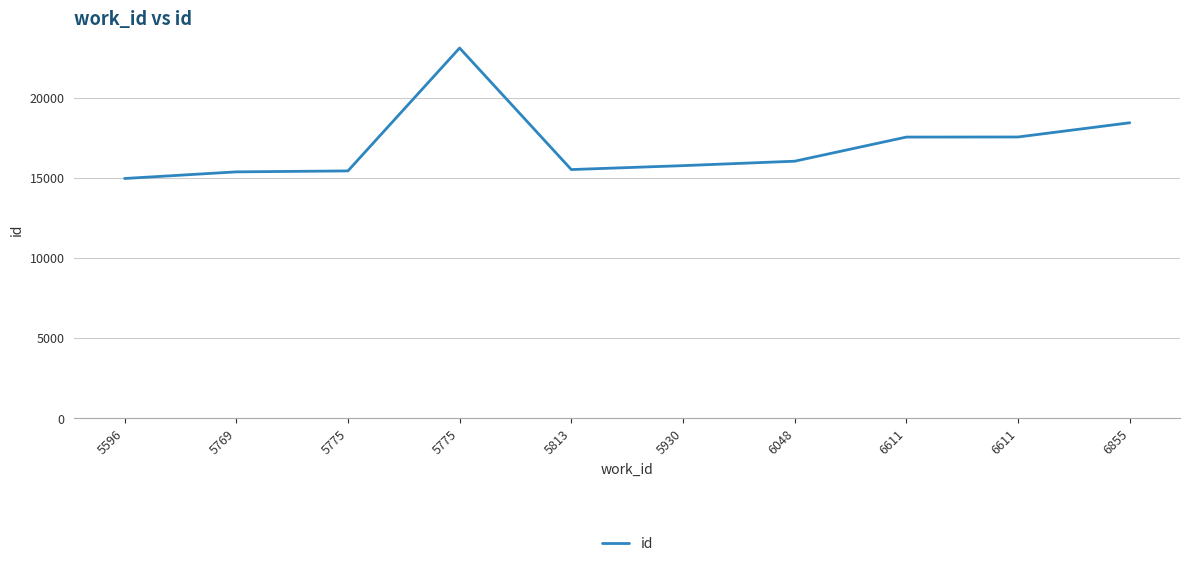

Reading right to left, list all the values displayed in this chart.

18433	17547	17541	16037	15760	15516	23094	15431	15372	14958